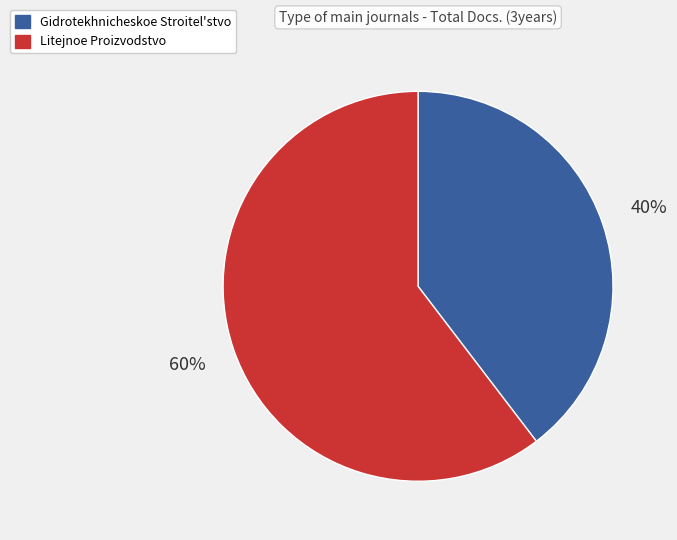

Is the sum of Gidrotekhnicheskoe Stroitel'stvo and Litejnoe Proizvodstvo greater than half?

Yes